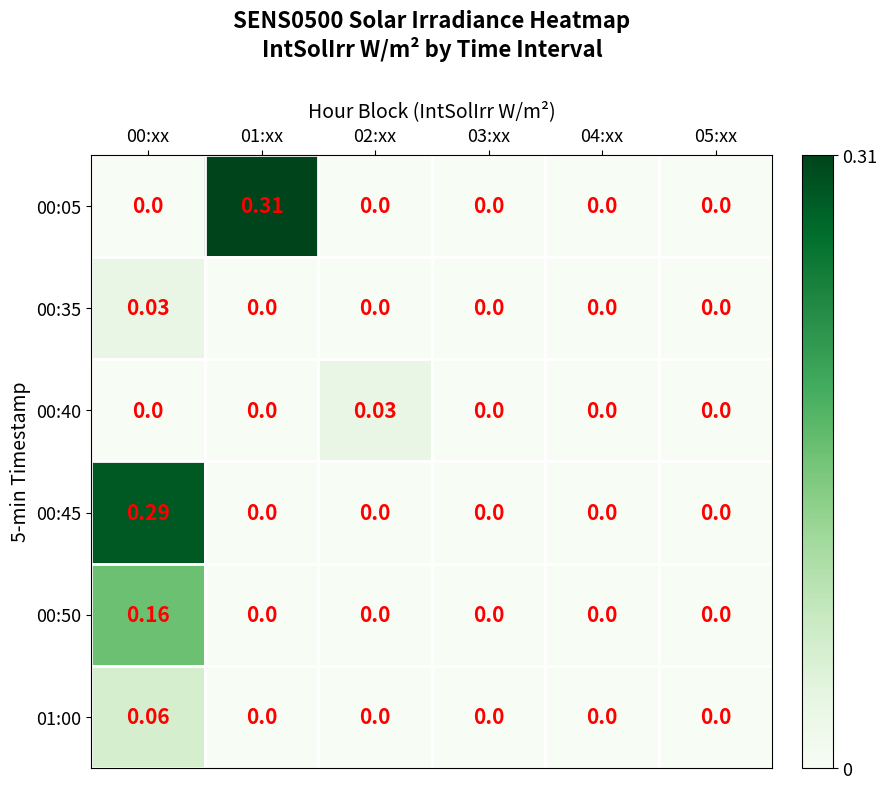

Count the number of categories in the chart.

6